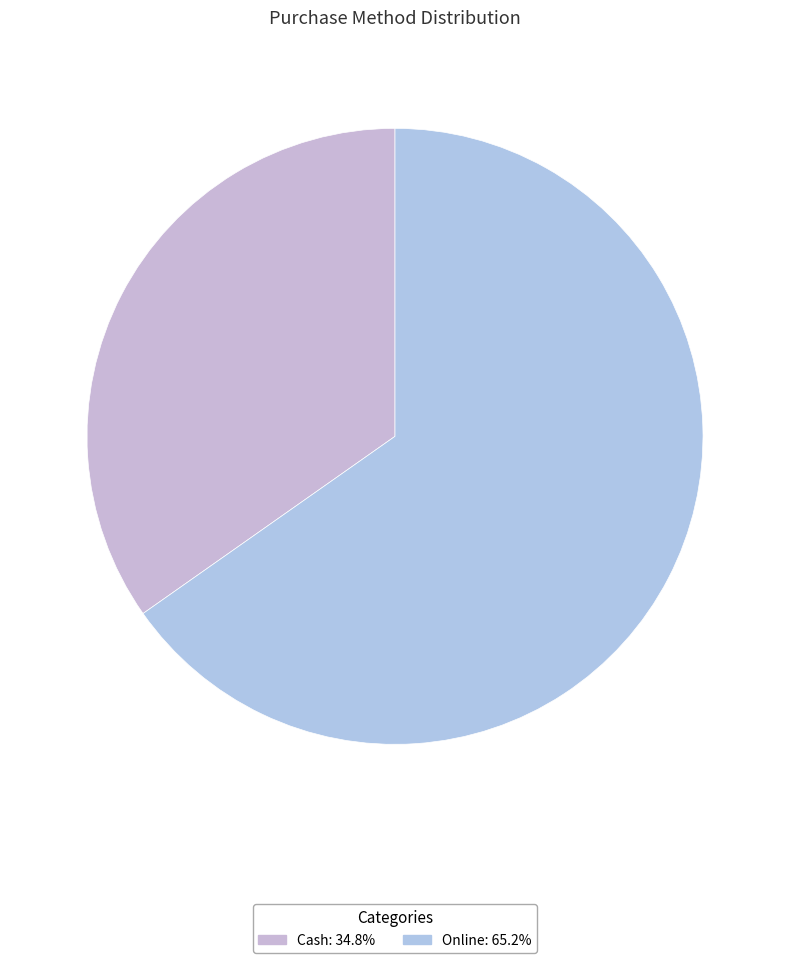

How many segments does this pie chart have?

2